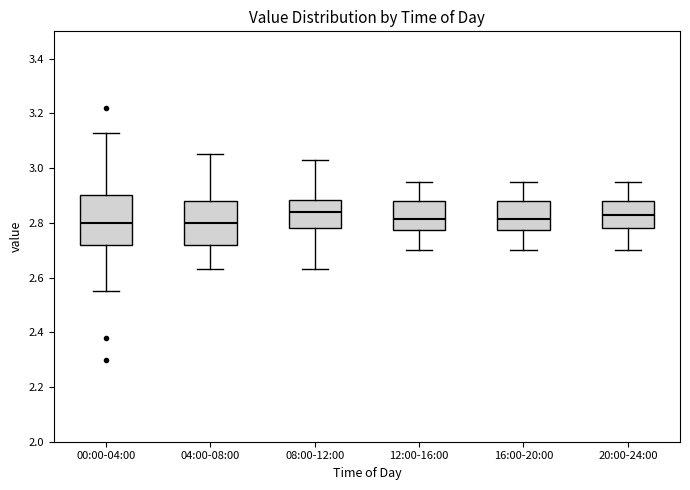

Reading left to right, read every box against the y-axis: the position of its median line, the range the box covers, and the ends of its whiskers. The values are not printed on the chart, so give them approximately, as read against the axis.

00:00-04:00: median 2.80, box 2.72 to 2.90, whiskers 2.56 to 3.14
04:00-08:00: median 2.80, box 2.72 to 2.88, whiskers 2.64 to 3.06
08:00-12:00: median 2.84, box 2.78 to 2.88, whiskers 2.64 to 3.04
12:00-16:00: median 2.82, box 2.78 to 2.88, whiskers 2.70 to 2.96
16:00-20:00: median 2.82, box 2.78 to 2.88, whiskers 2.70 to 2.96
20:00-24:00: median 2.84, box 2.78 to 2.88, whiskers 2.70 to 2.96